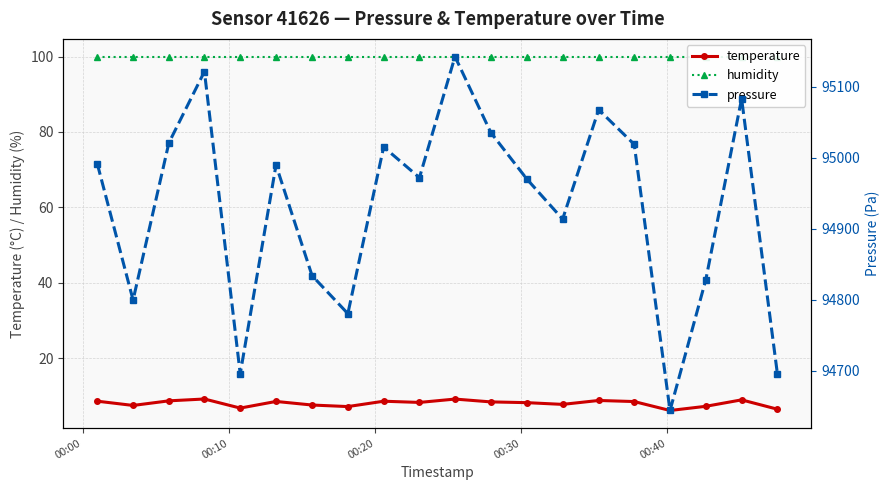

What is the minimum value shown in the chart?

6.1